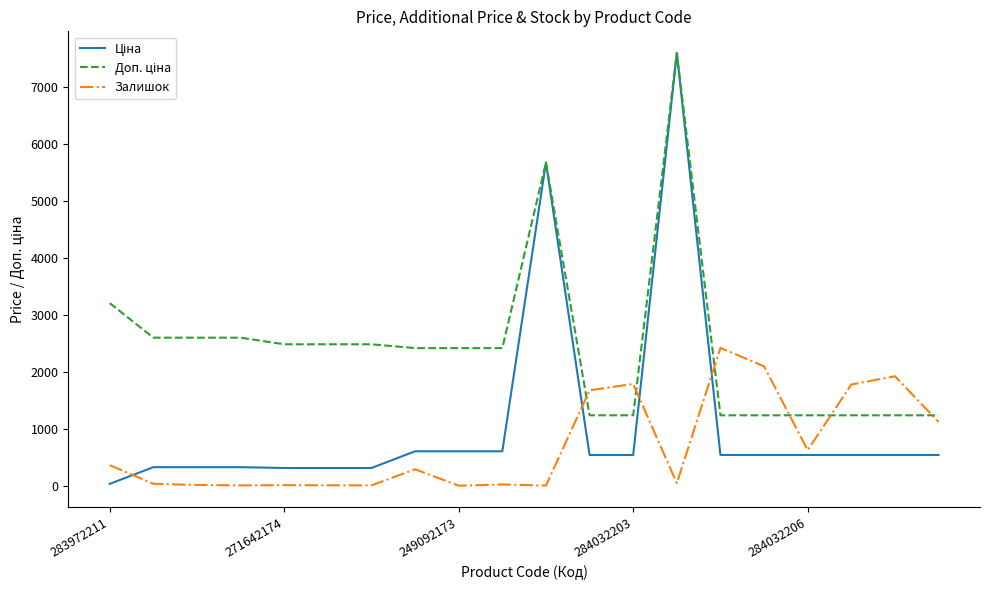

Does the chart have visible grid lines?

No